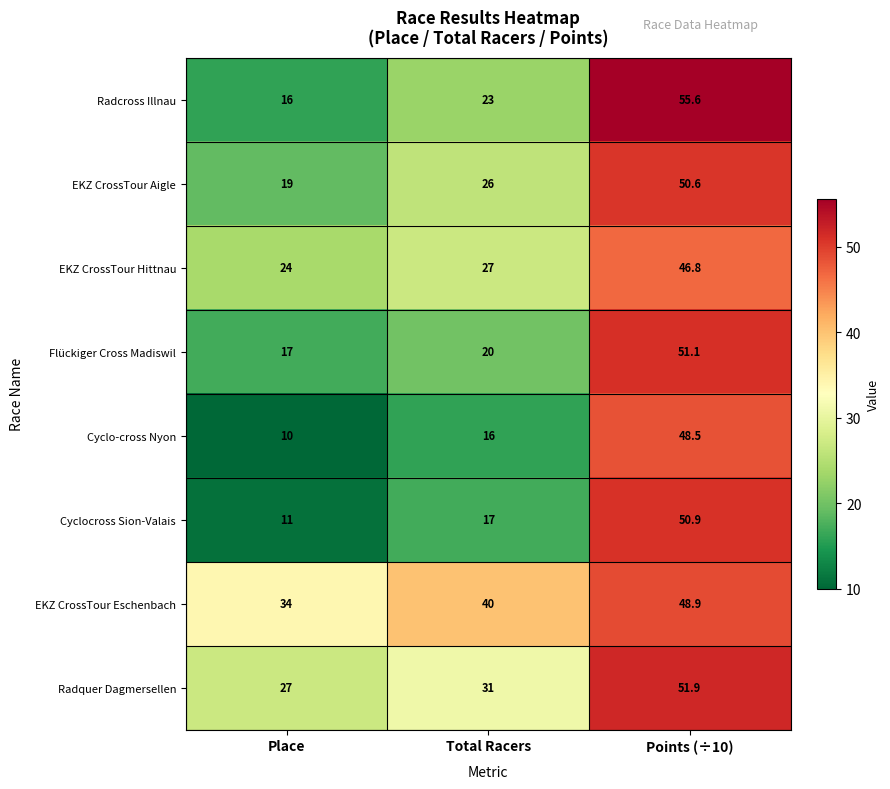

What is the difference between the Radcross Illnau values at Total Racers and Place?

7.0